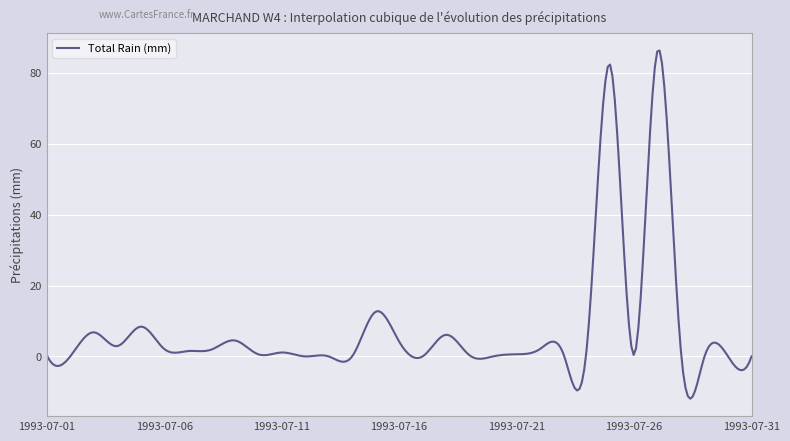

What is the maximum value shown in the chart?

86.3